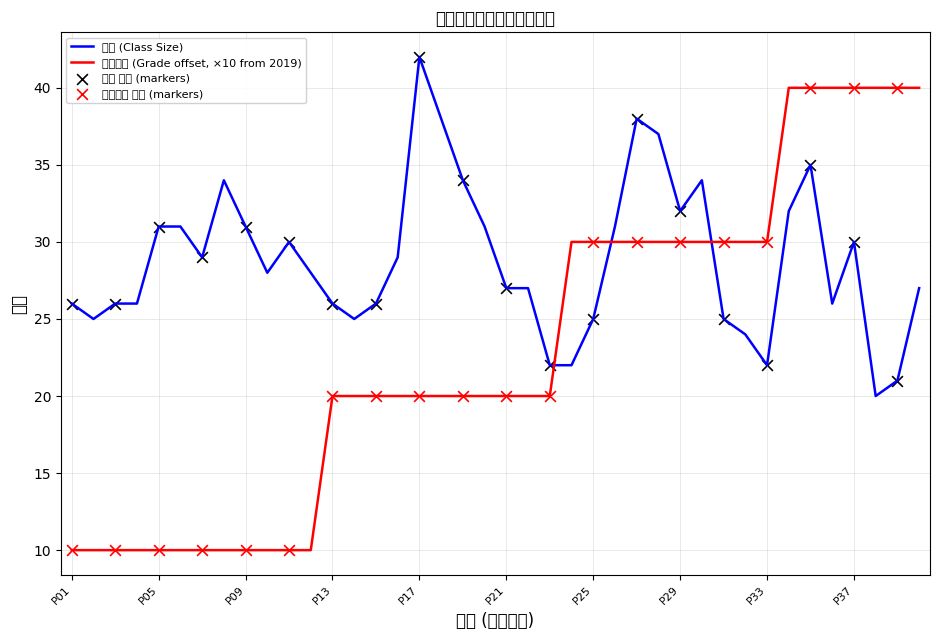

At which category is the sum across all series the highest?

P35